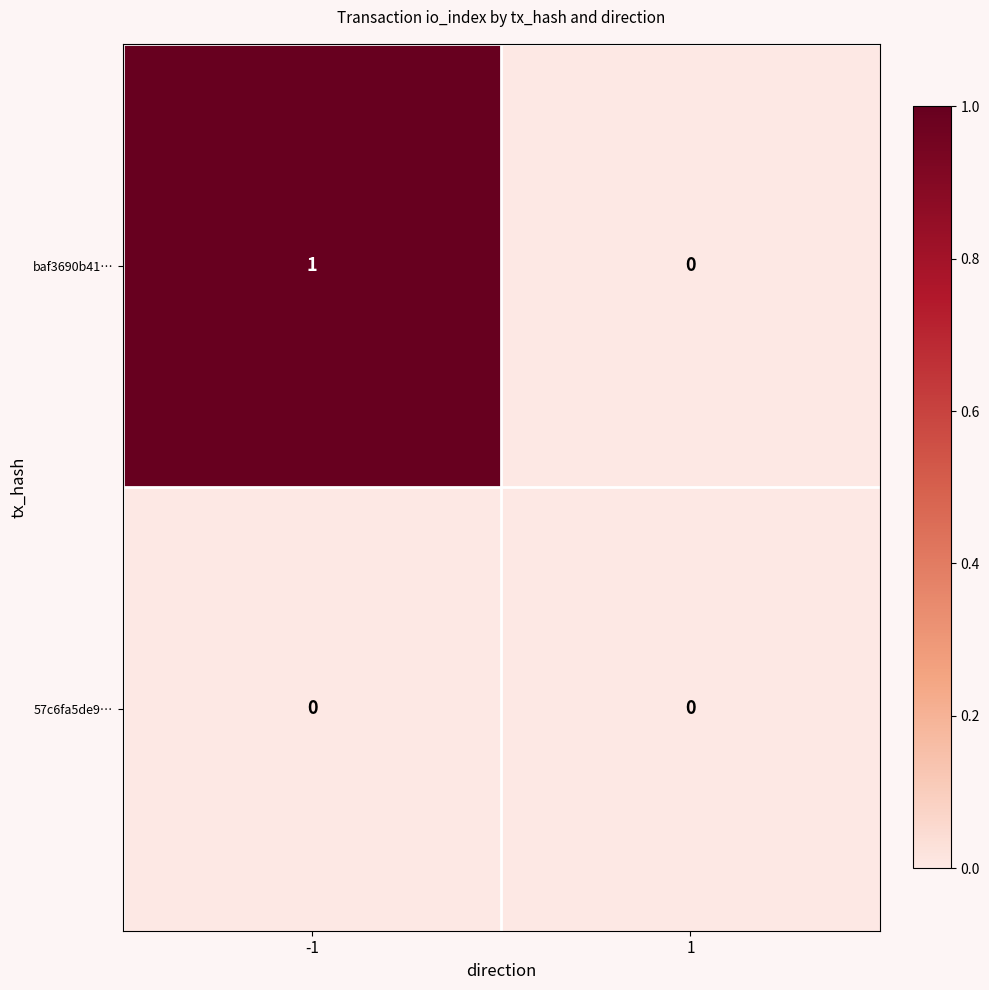

Rank the series by their maximum value, from lowest to highest.

57c6fa5de9…, baf3690b41…